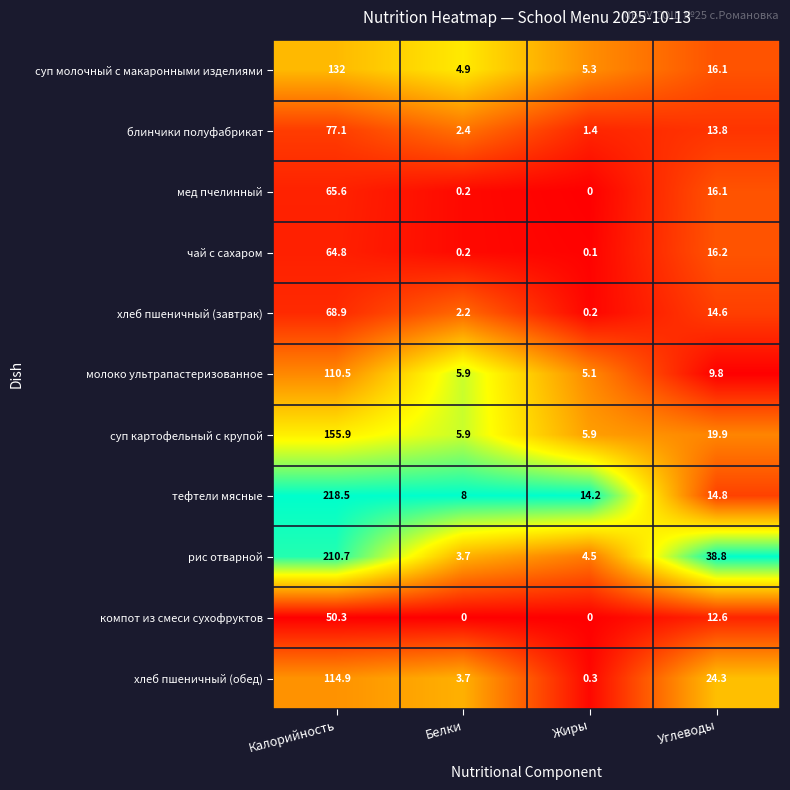

At which label does компот из смеси сухофруктов first exceed 12?

Калорийность